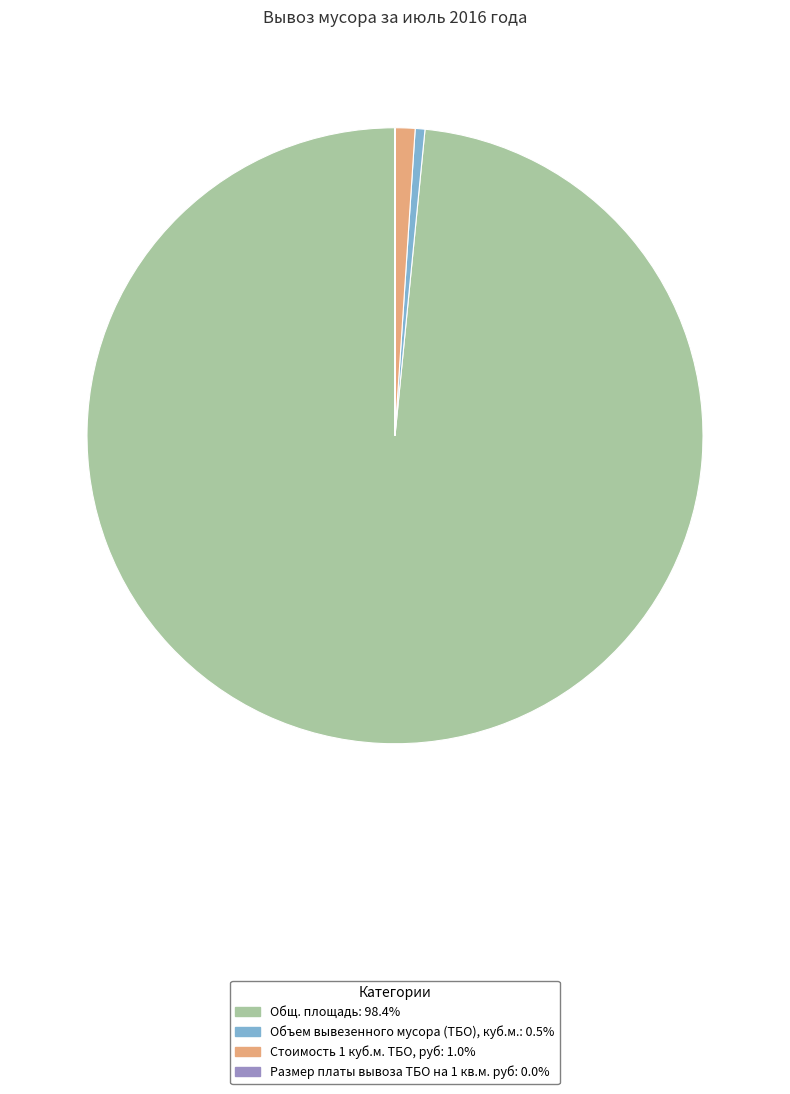

Which slice represents more than half of the pie?

Общ. площадь